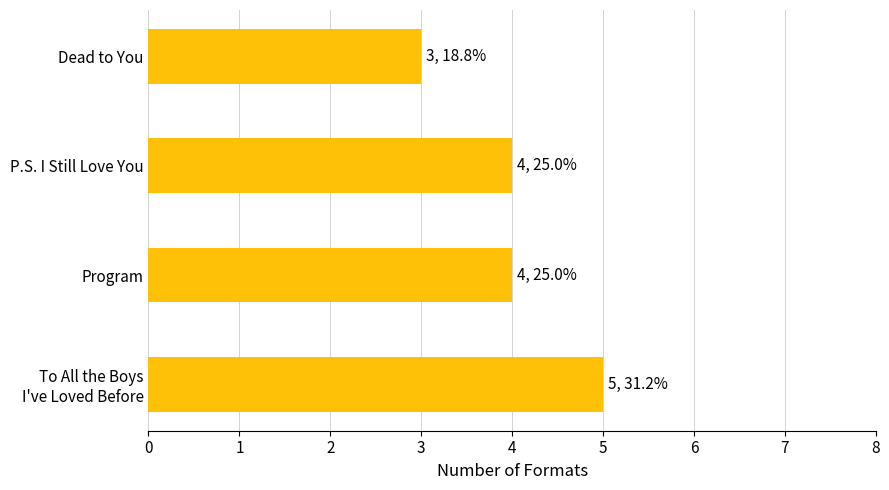

What is the difference between the maximum and minimum values?

2